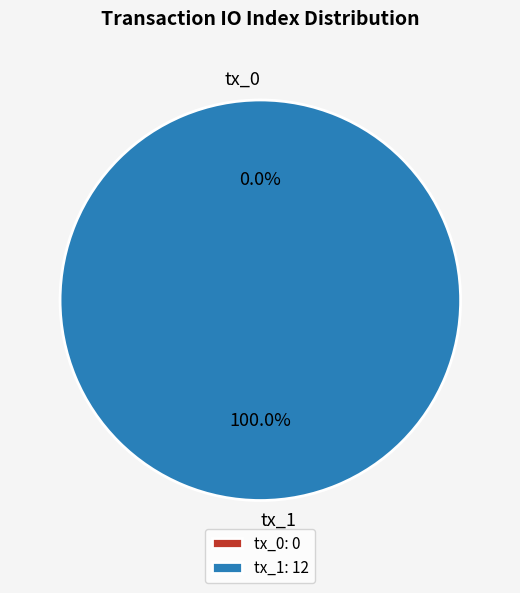

What is the smallest slice in the pie chart?

tx_0